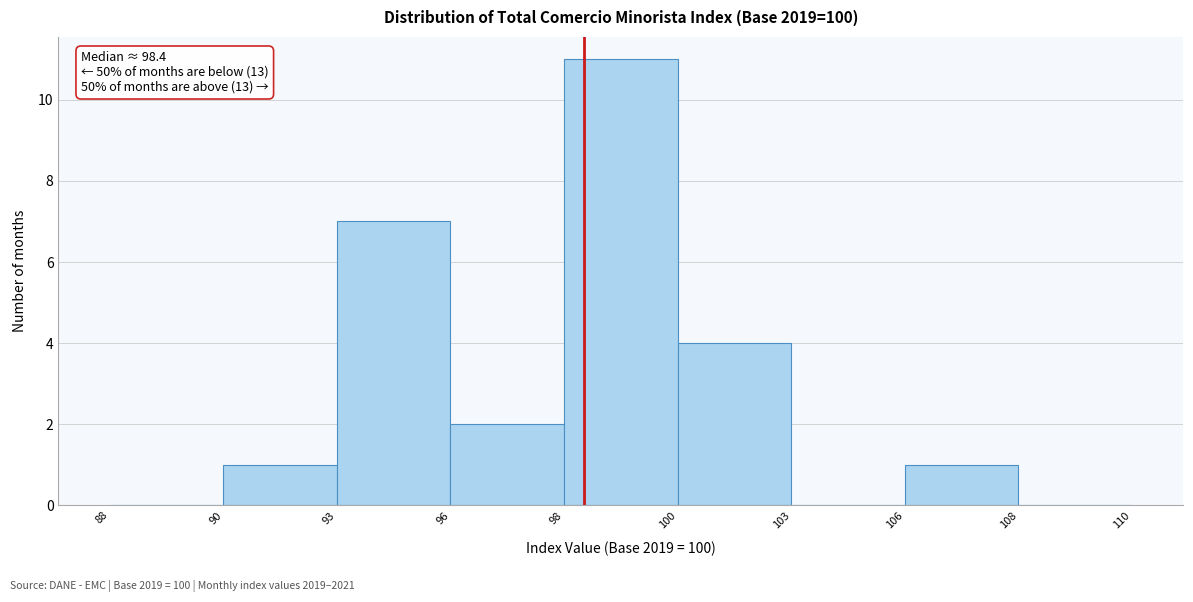

Reading right to left, what are all the values shown in this chart?

108=0	106=1	103=0	100=4	98=11	96=2	93=7	90=1	88=0